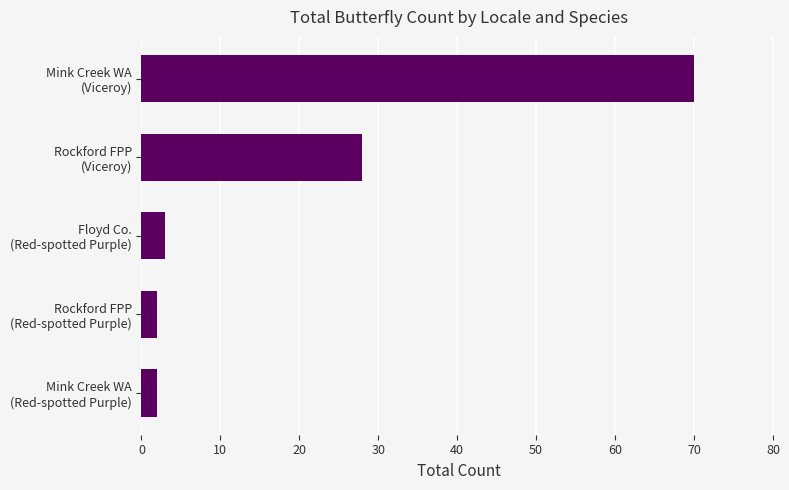

What is the maximum value shown in the chart?

70